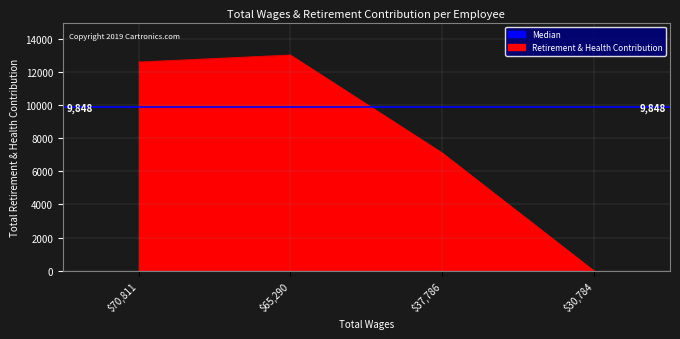

What is the sum of all values?

32707